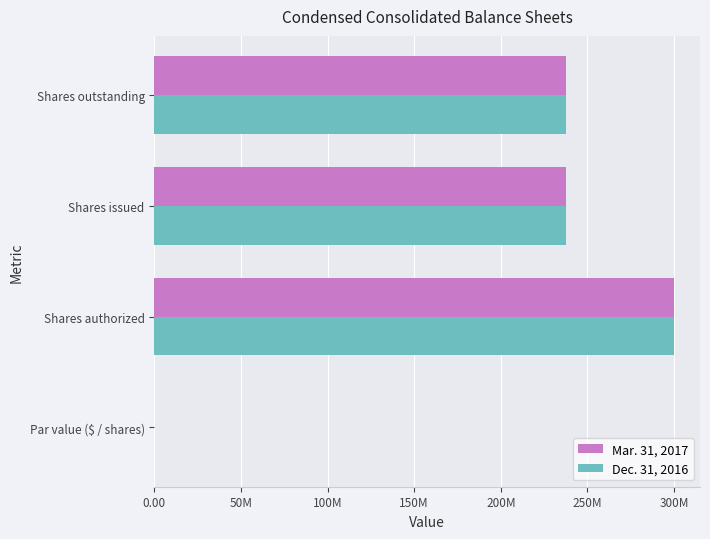

What are all the series names shown in the legend?

Mar. 31, 2017, Dec. 31, 2016